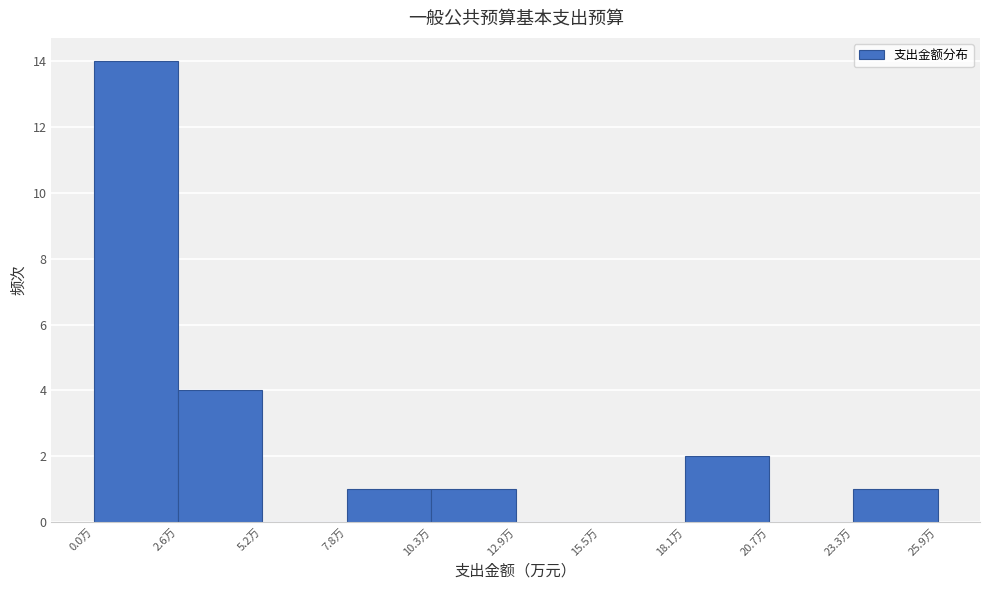

Over which range of the x-axis is the bar tallest?

0.0 to 2.5